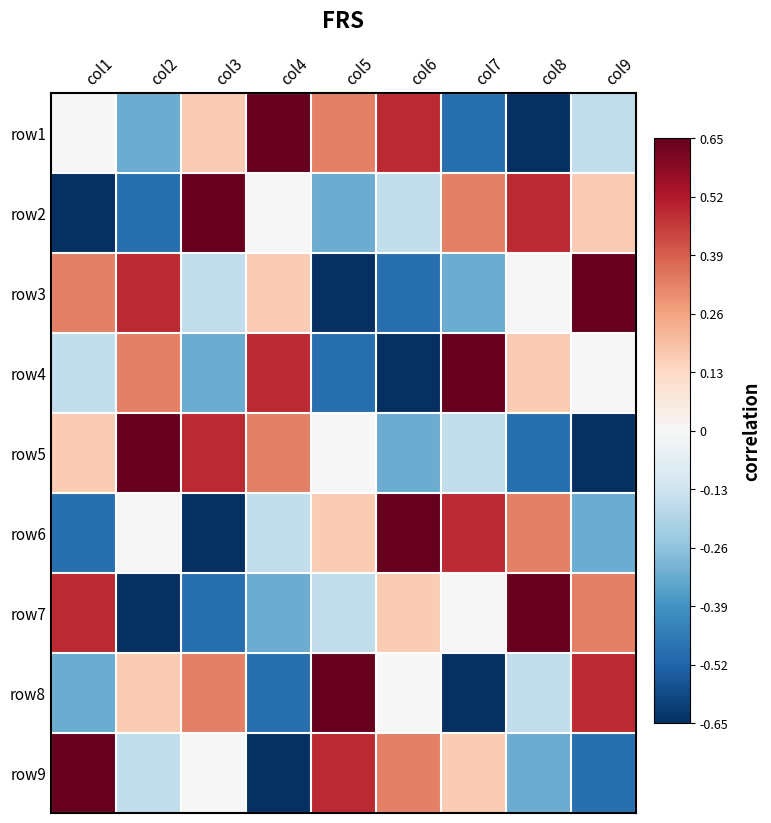

At which category does the chart reach its peak across all series?

col4